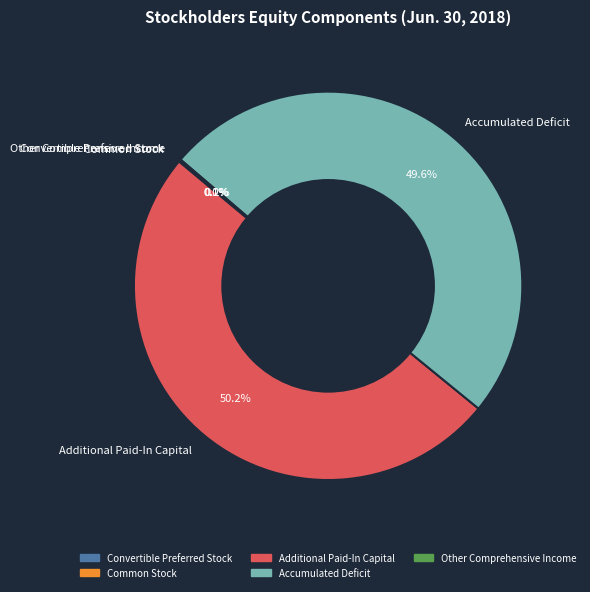

True or false: Accumulated Deficit accounts for 50% of the total.

True